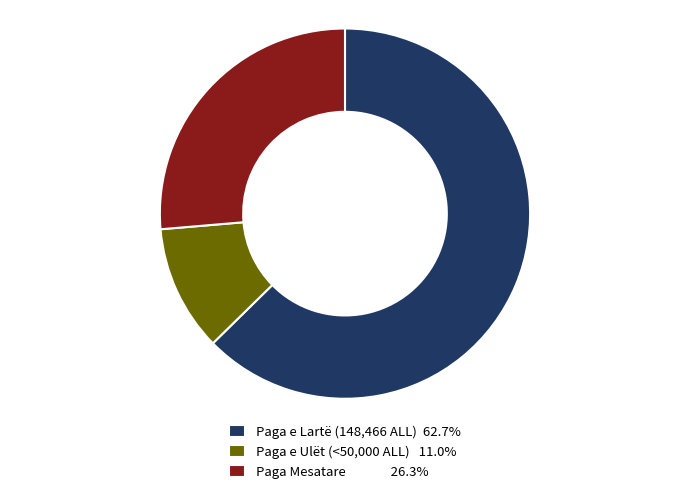

What is the ratio of the value at Paga e Lartë (148,466 ALL) 62.7% to the value at Paga Mesatare 26.3%?

2.4